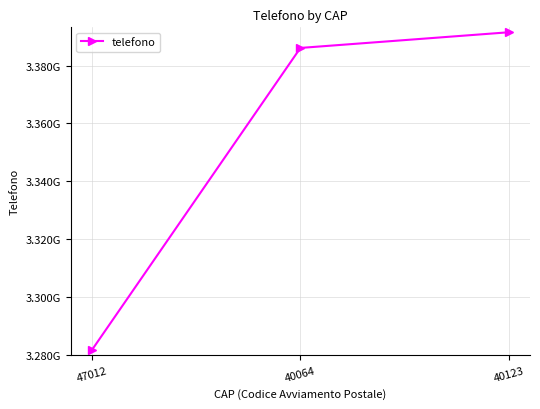

What is the difference between the maximum and minimum values?

109998496